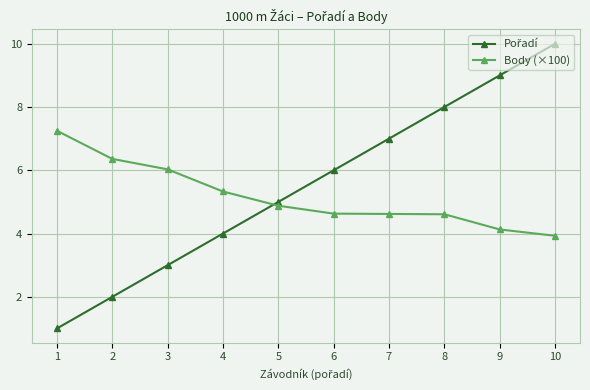

What is the total value across all series at 4?

9.3